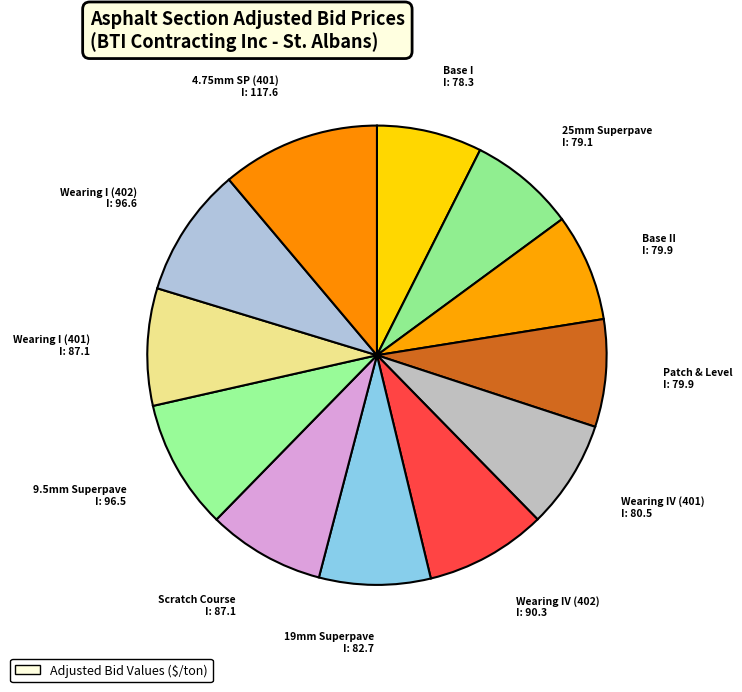

Is there a majority slice in this chart?

No